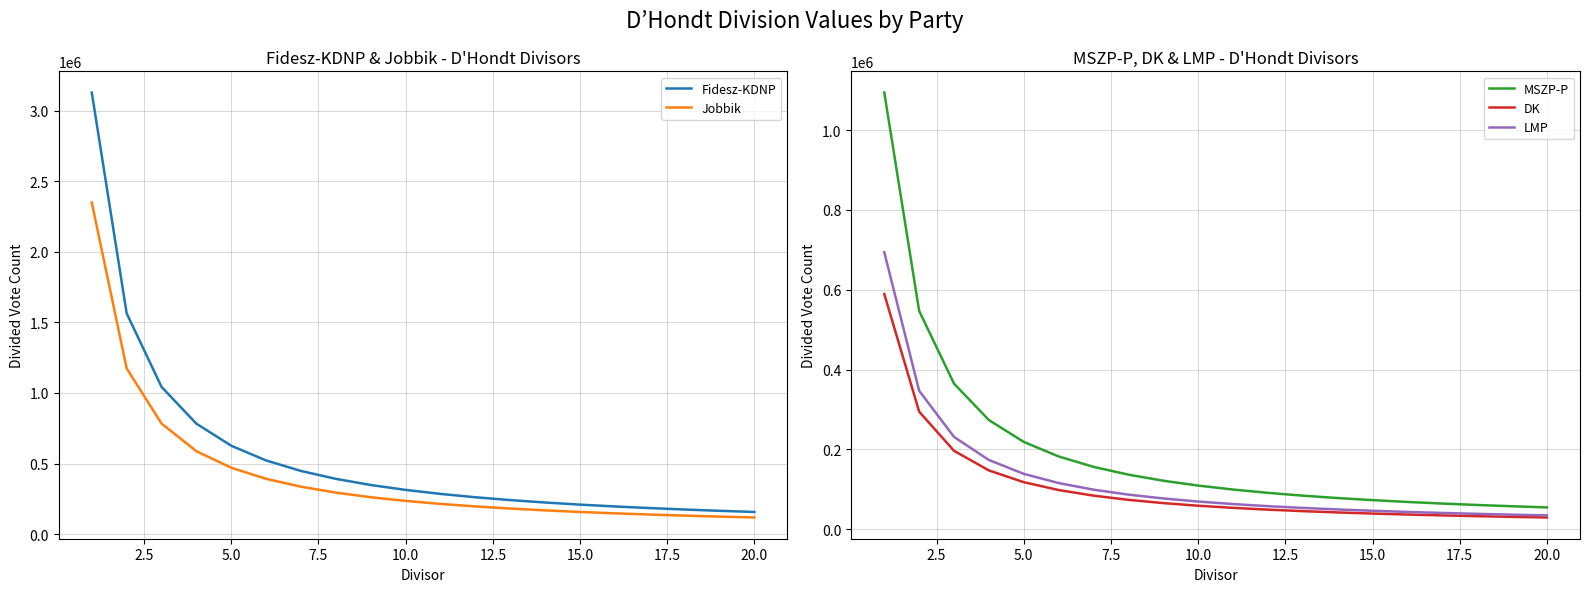

What is the minimum value for Fidesz-KDNP?

156453.1